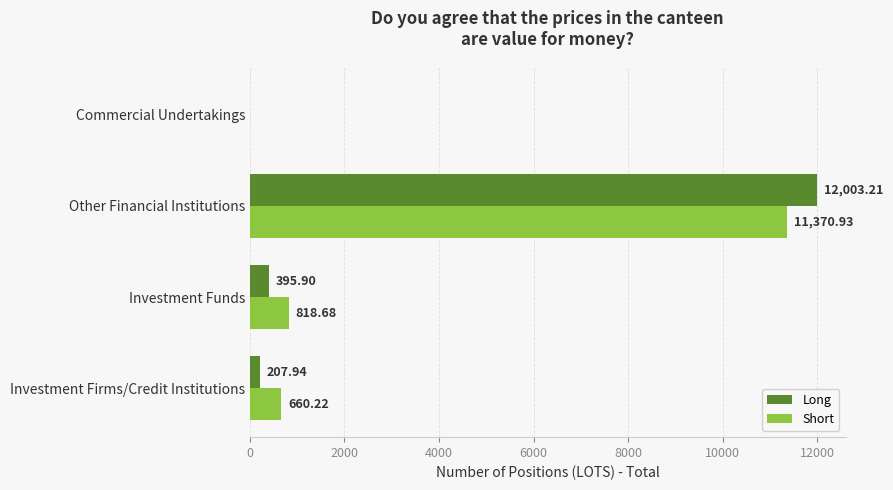

Where is Short nearest to the value 5685?

Investment Funds